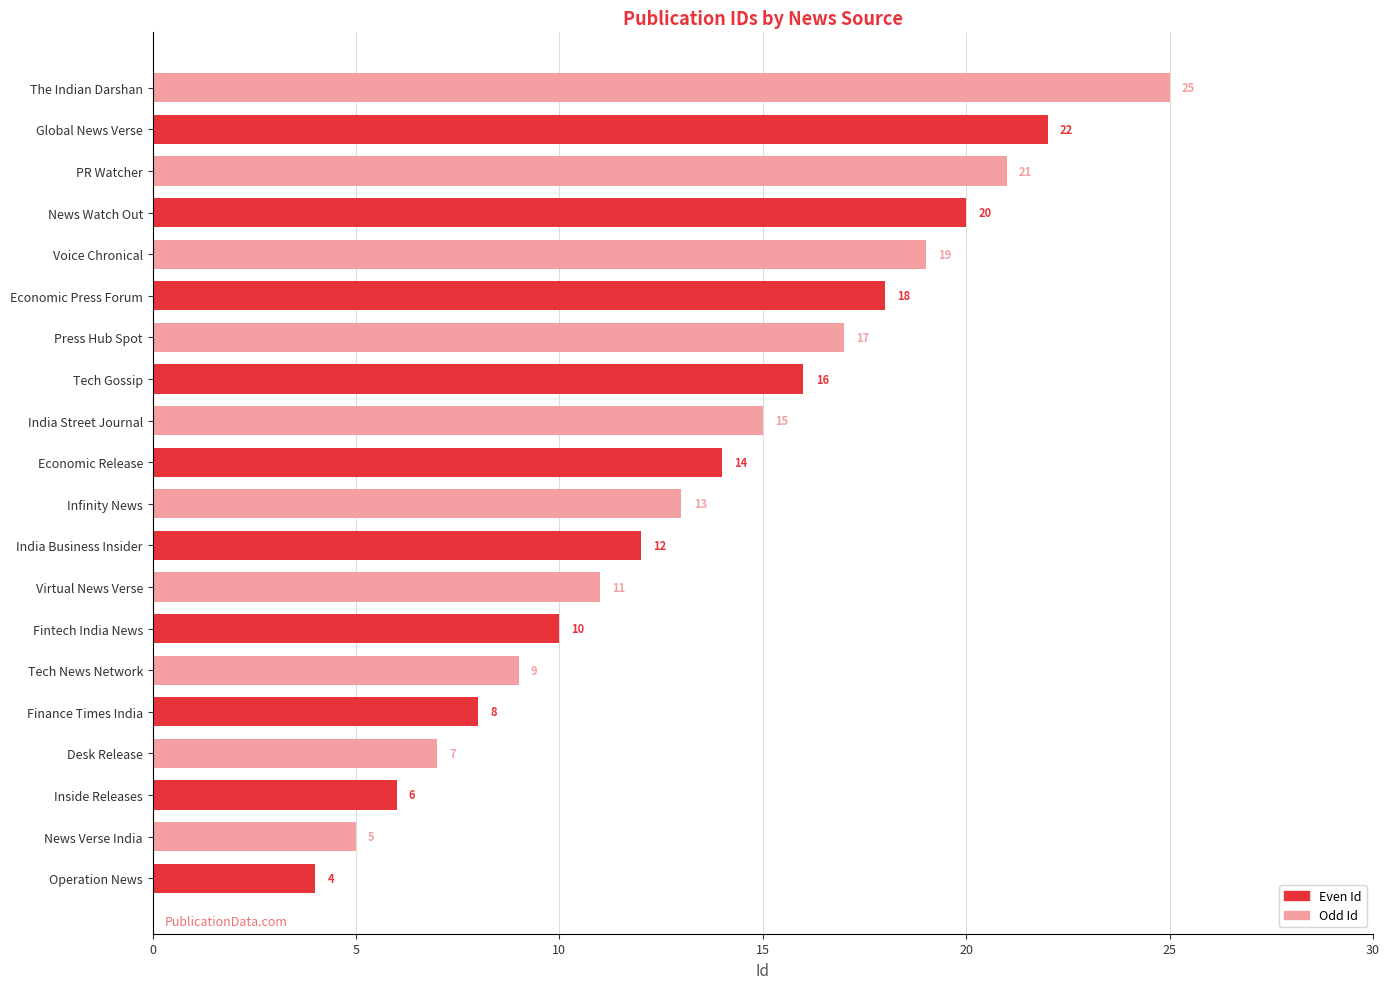

At Global News Verse, list the series in order from largest to smallest.

Odd Id, Even Id